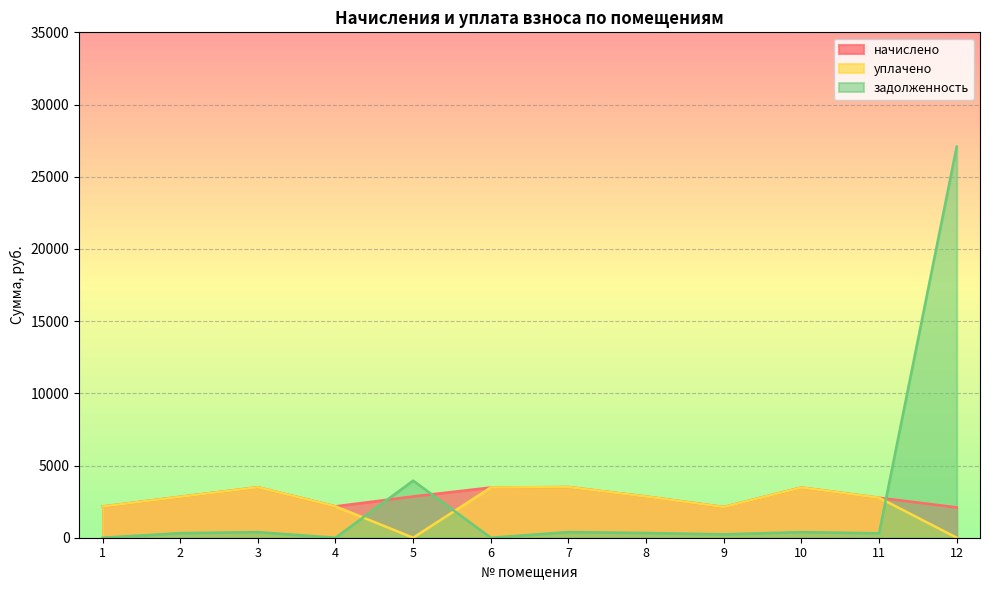

Where does the задолженность series first go above 326?

3